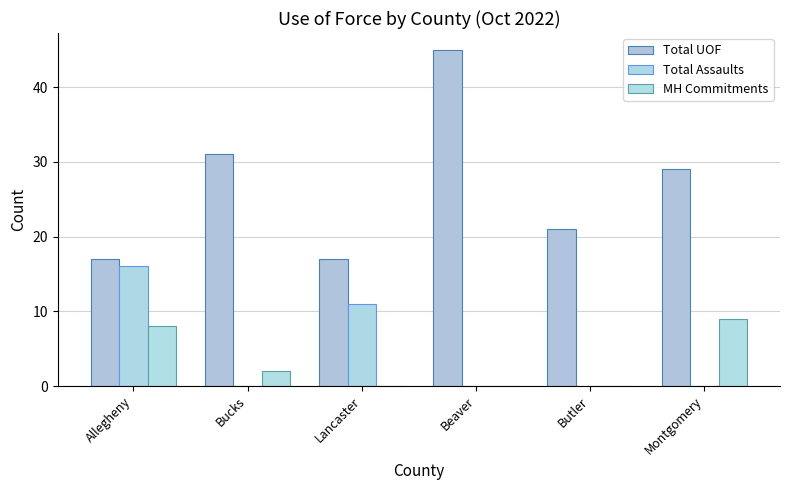

Reading left to right, what are all the values shown in this chart?

Total UOF: 17	31	17	45	21	29
Total Assaults: 16	0	11	0	0	0
MH Commitments: 8	2	0	0	0	9